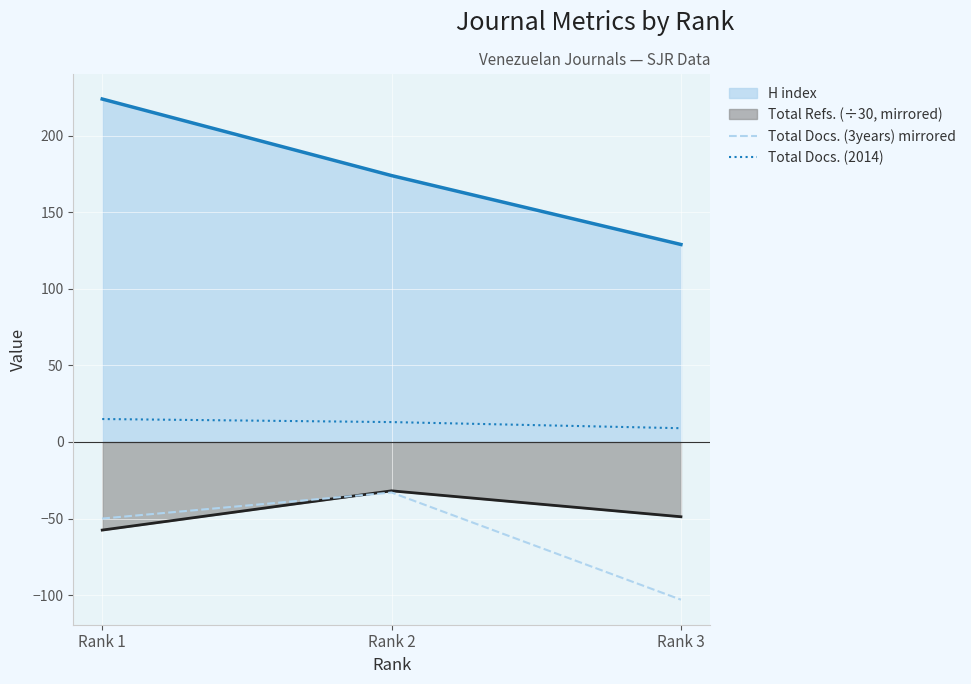

Where does the Total Docs. (2014) series first go above 13?

Rank 1